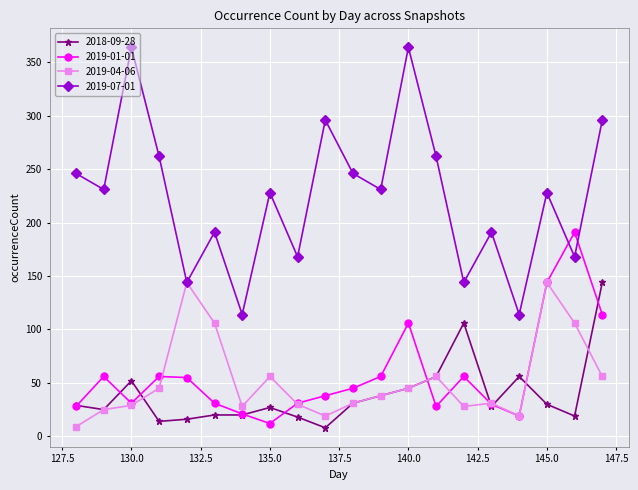

What is the maximum value shown in the chart?

364